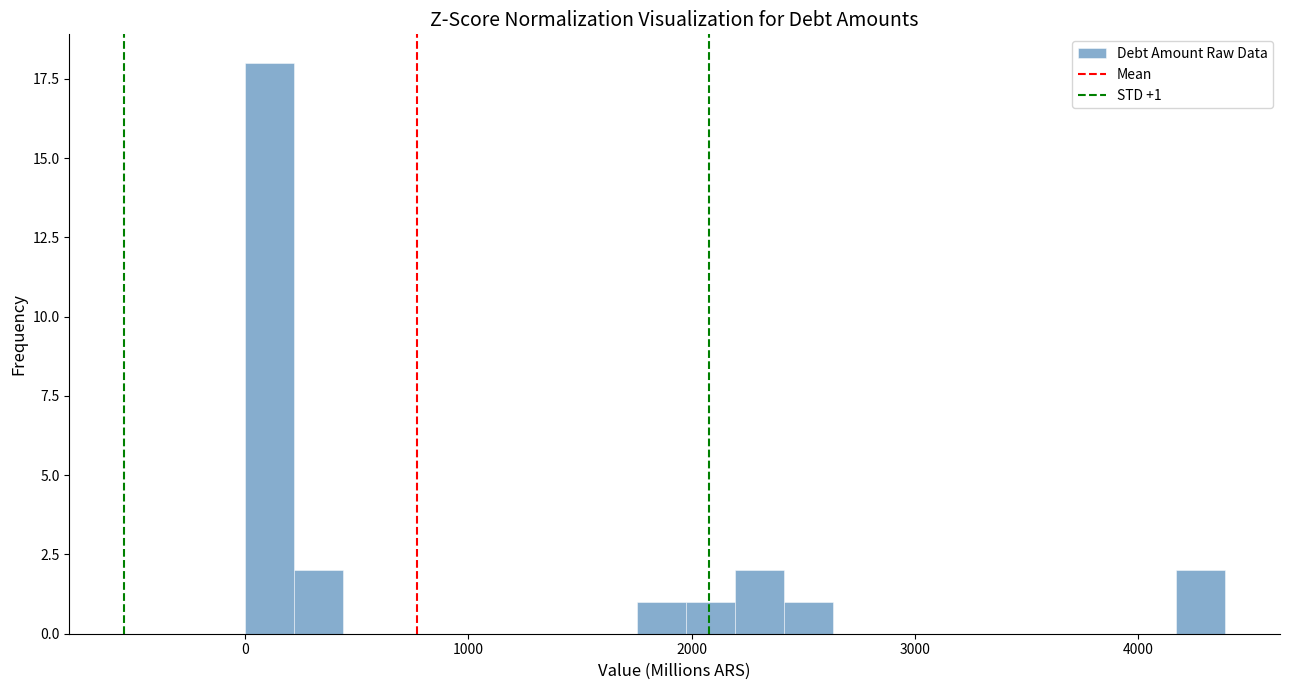

Around what value on the x-axis is the tallest bar? Give the approximate position of its centre, as read against the axis.

100